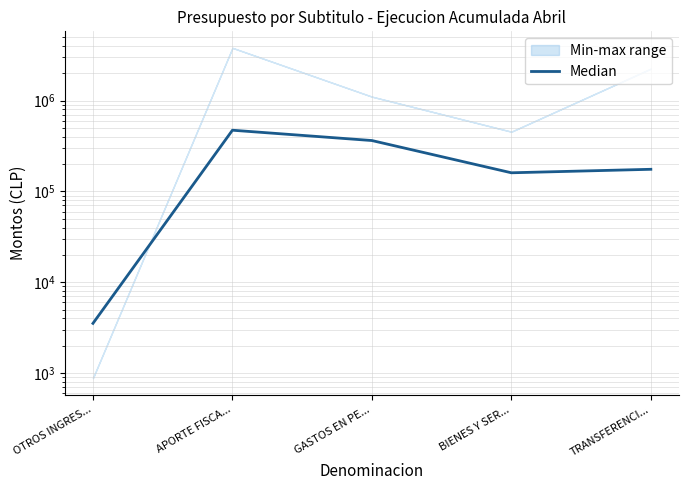

What position from the right is GASTOS EN PE...?

3